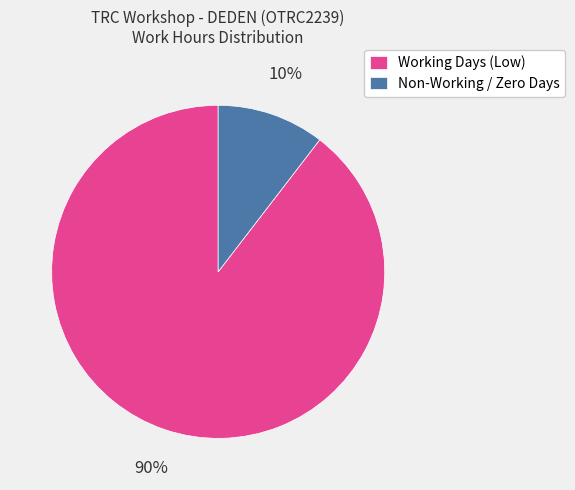

Is there a majority slice in this chart?

Yes